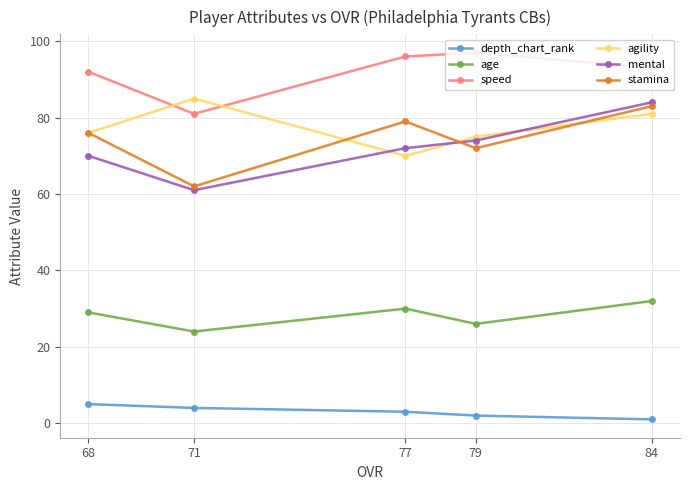

True or false: age and speed intersect in this chart.

False